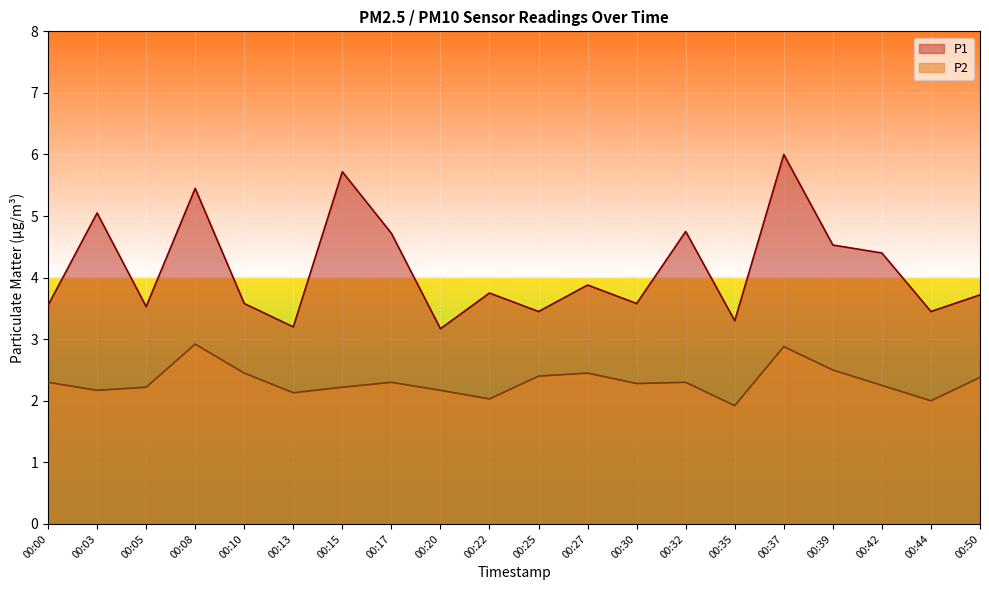

True or false: P1 and P2 intersect in this chart.

False